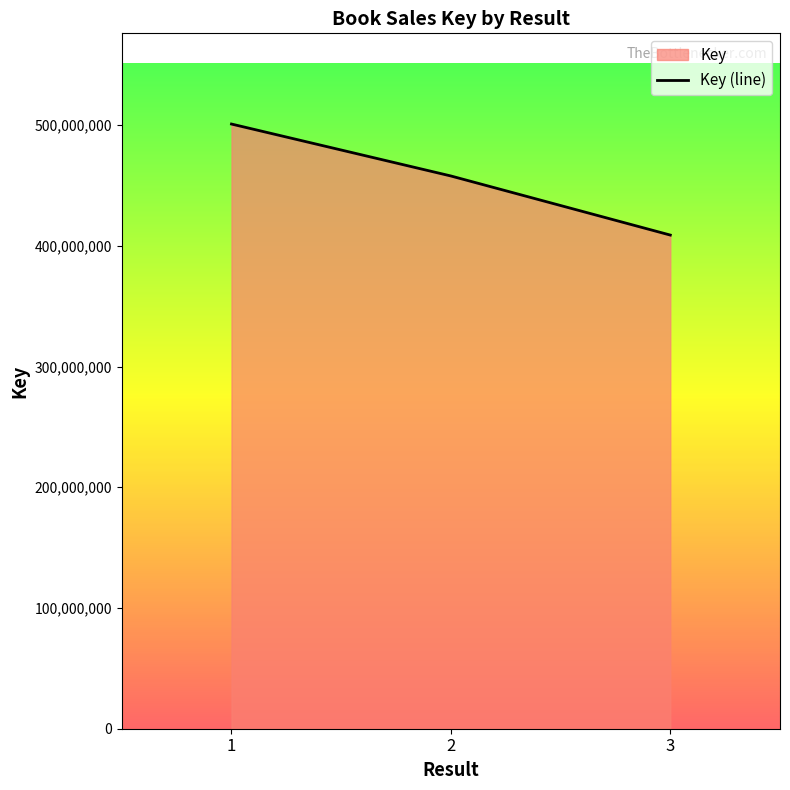

How many values are below 457819647?

1